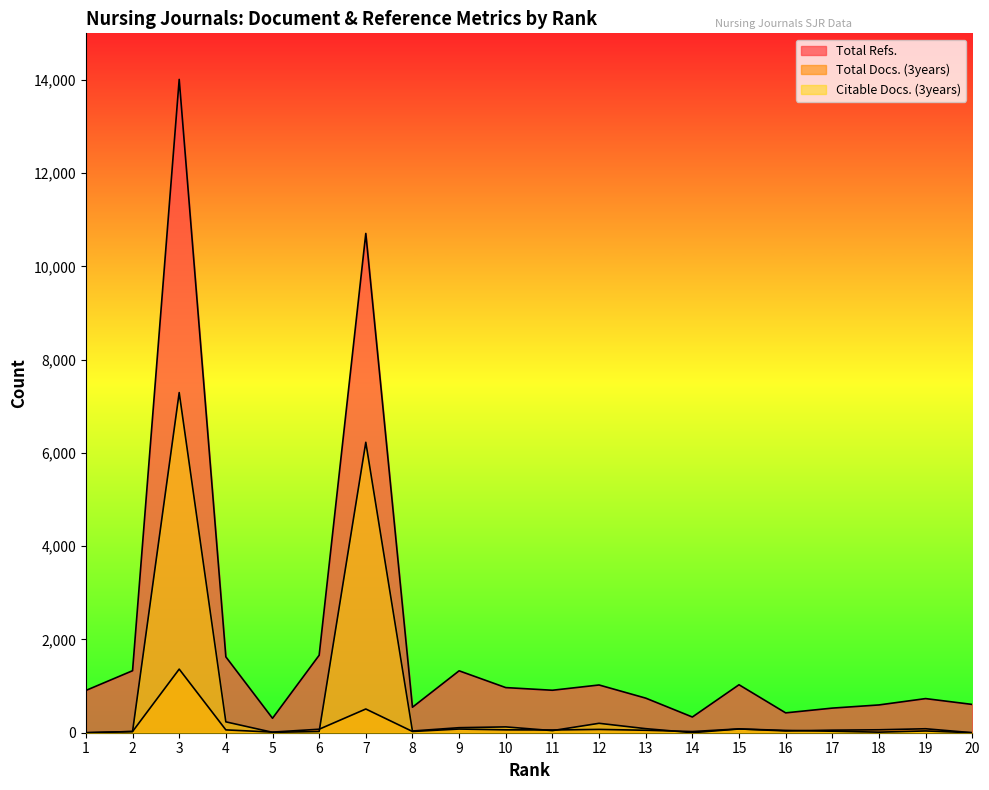

Where do Total Docs. (3years) and Citable Docs. (3years) first cross each other?

2 and 3